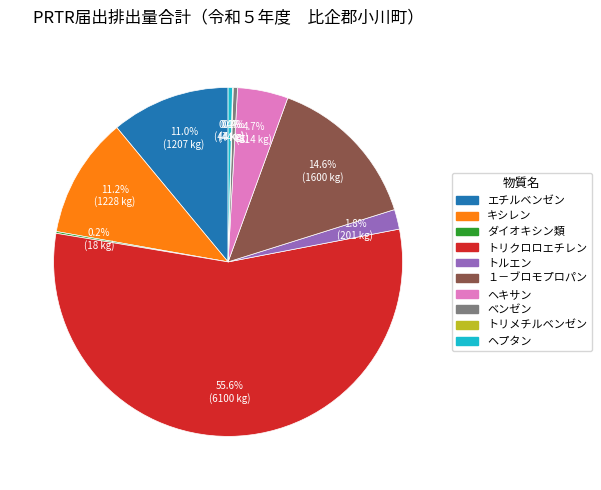

Is there any slice that represents more than half of the pie?

Yes